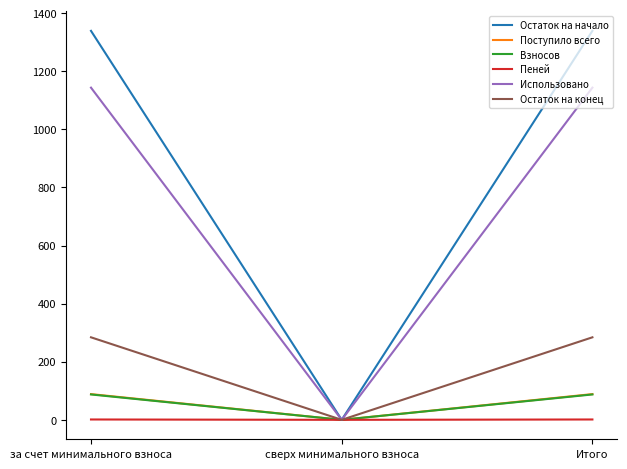

Which series has the widest spread of values?

Остаток на начало